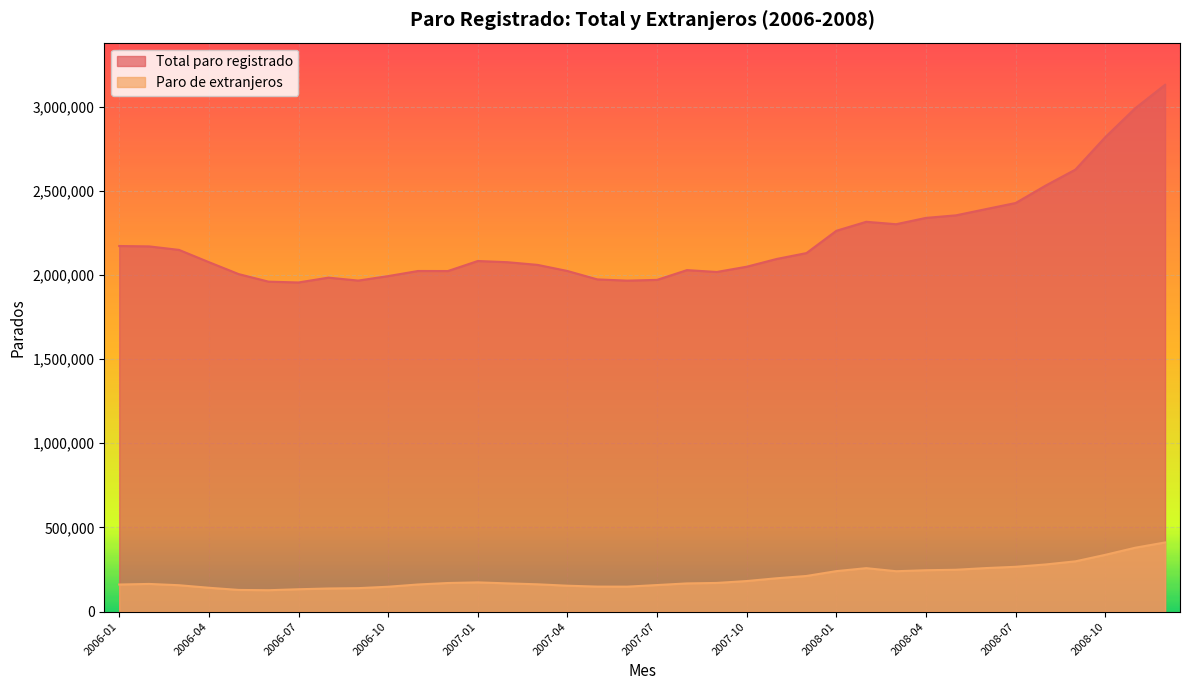

At which category is the sum across all series the highest?

2008-12